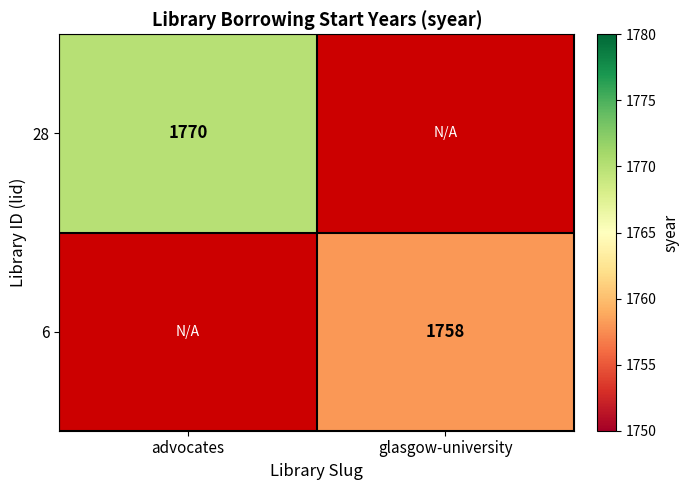

Is it true that 28 equals 1770 at advocates?

True